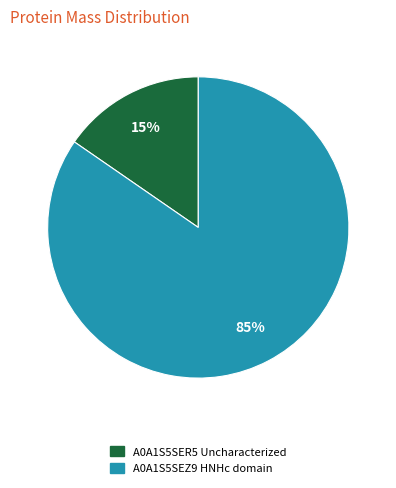

To the nearest percent, what is the average slice percentage?

50%